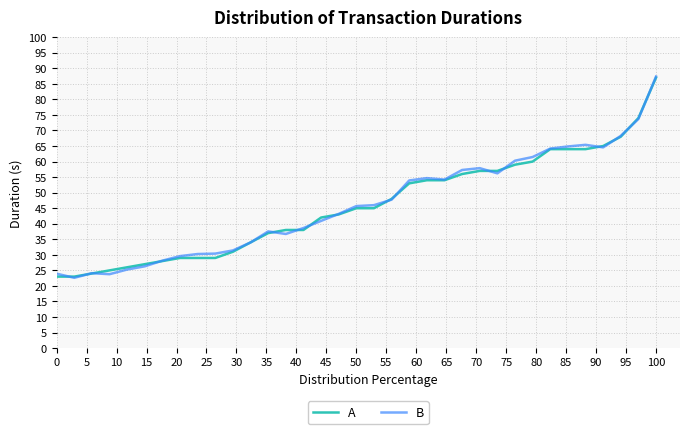

How many interior local valleys does the B series have?

6